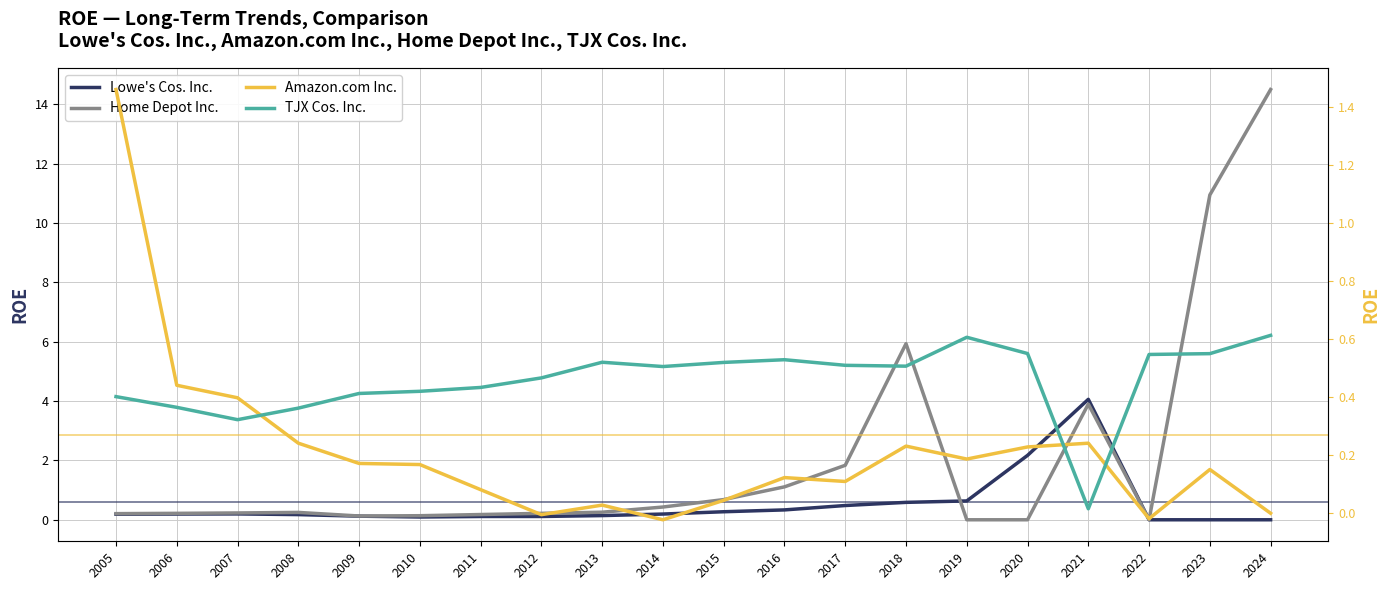

What is the average value of the Home Depot Inc. series?

2.1